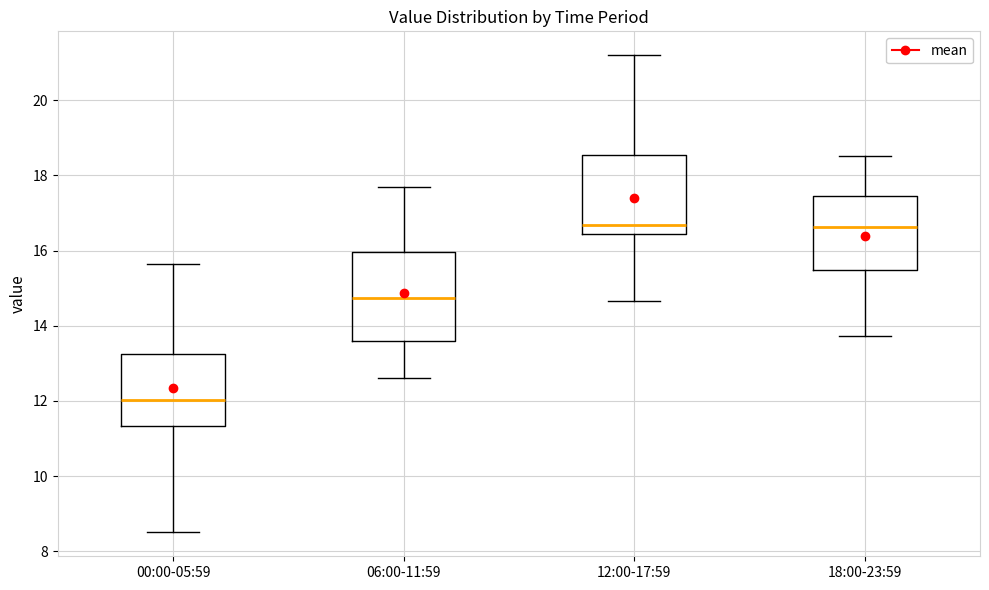

Reading left to right, transcribe this box plot: for each box, give where its median line is, the range the box spans, and where its two whiskers end, as read against the y-axis. The values are not printed on the chart, so give them approximately, as read against the axis.

00:00-05:59: median 12.0, box 11.4 to 13.2, whiskers 8.6 to 15.6
06:00-11:59: median 14.8, box 13.6 to 16.0, whiskers 12.6 to 17.8
12:00-17:59: median 16.6, box 16.4 to 18.6, whiskers 14.6 to 21.2
18:00-23:59: median 16.6, box 15.4 to 17.4, whiskers 13.8 to 18.6